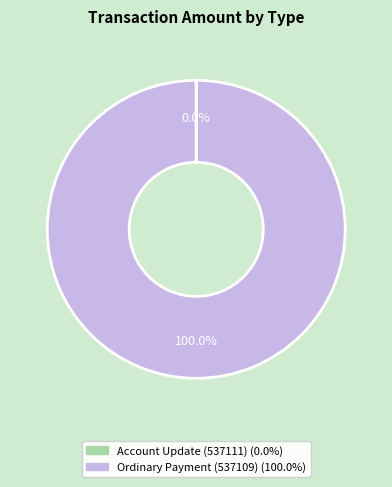

Does Ordinary Payment (537109) account for over 50% of the chart?

Yes